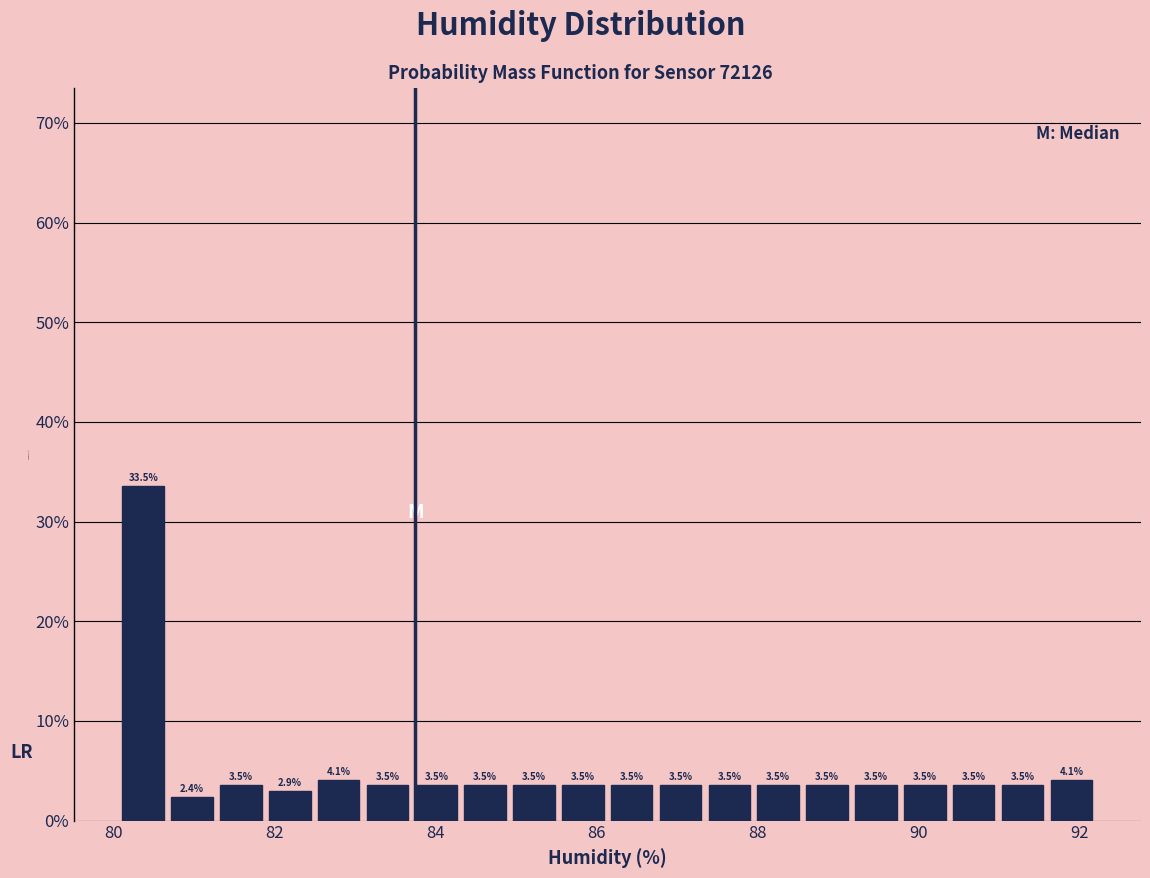

Read against the x-axis, roughly where is the centre of the tallest bar?

80.4